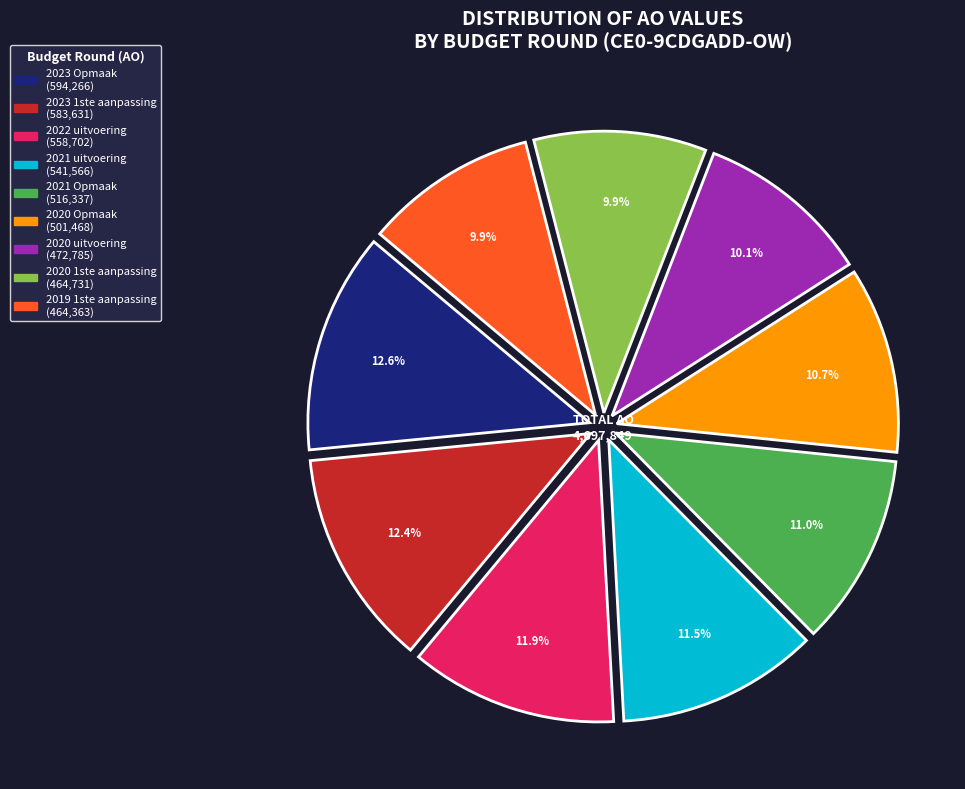

Between 2021 uitvoering and 2020 1ste aanpassing, which is larger?

2021 uitvoering